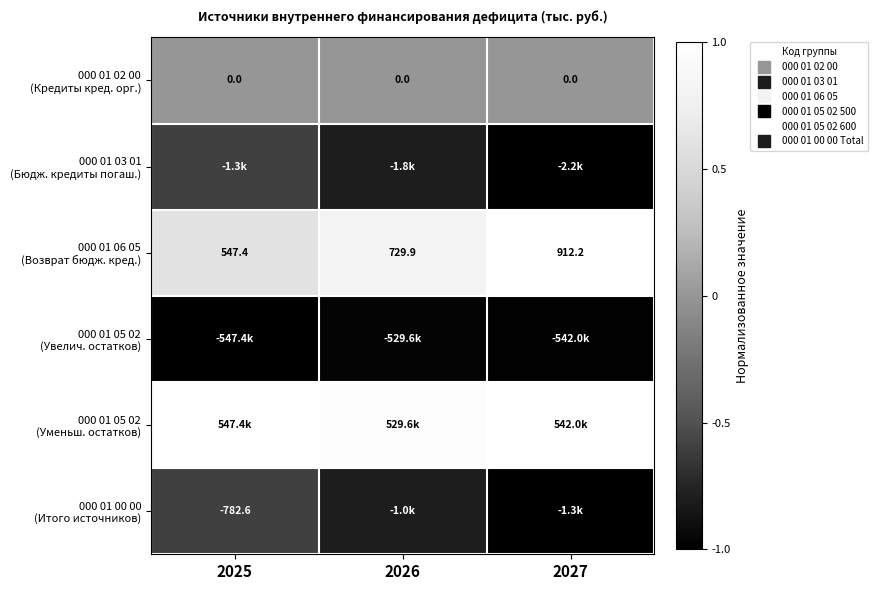

At 2026, list the series in order from largest to smallest.

000 01 05 02 (Уменьш. остатков), 000 01 06 05 (Возврат бюдж. кред.), 000 01 02 00 (Кредиты кред. орг.), 000 01 00 00 (Итого источников), 000 01 03 01 (Бюдж. кредиты погаш.), 000 01 05 02 (Увелич. остатков)